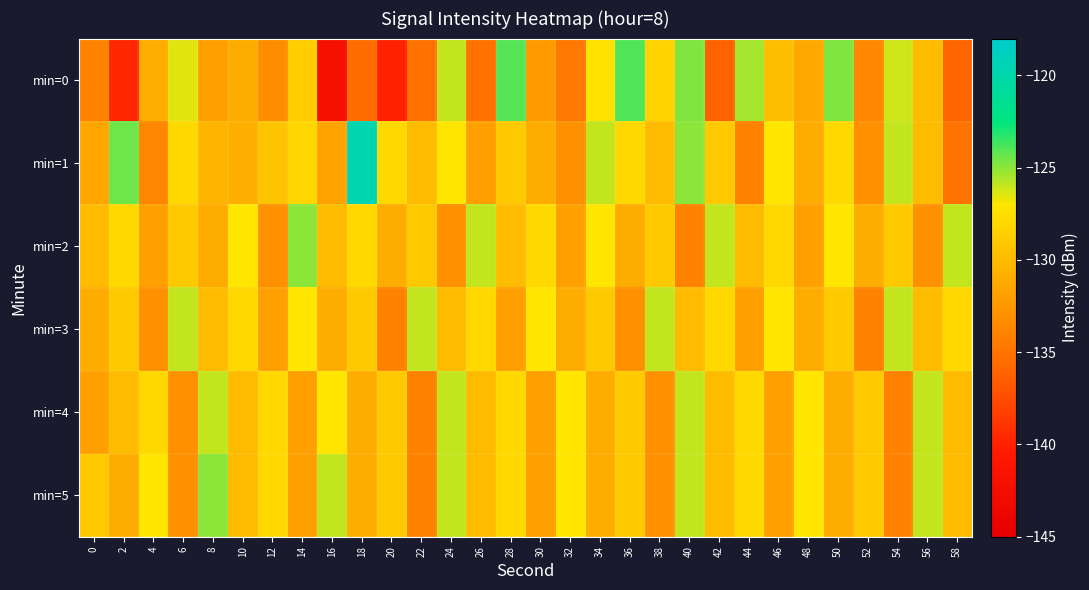

Reading left to right, list all the values displayed in this chart.

min=0: 0=-134.0	2=-139.7	4=-131.0	6=-126.5	8=-131.9	10=-131.0	12=-133.3	14=-128.8	16=-142.1	18=-135.5	20=-140.0	22=-135.2	24=-125.9	26=-135.1	28=-124.1	30=-132.3	32=-134.7	34=-127.2	36=-124.0	38=-128.3	40=-124.8	42=-136.2	44=-125.4	46=-129.9	48=-131.2	50=-124.8	52=-133.6	54=-126.2	56=-130.0	58=-136.0
min=1: 0=-131.4	2=-124.5	4=-133.6	6=-128.0	8=-130.4	10=-130.8	12=-129.3	14=-128.1	16=-131.6	18=-119.6	20=-128.0	22=-130.0	24=-127.0	26=-132.0	28=-129.0	30=-131.0	32=-133.0	34=-126.0	36=-128.0	38=-130.0	40=-125.0	42=-129.0	44=-134.0	46=-127.0	48=-131.0	50=-128.0	52=-133.0	54=-126.0	56=-130.0	58=-135.0
min=2: 0=-130.0	2=-128.0	4=-132.0	6=-129.0	8=-131.0	10=-127.0	12=-133.0	14=-125.0	16=-130.0	18=-128.0	20=-131.0	22=-129.0	24=-133.0	26=-126.0	28=-130.0	30=-128.0	32=-132.0	34=-127.0	36=-131.0	38=-129.0	40=-134.0	42=-126.0	44=-130.0	46=-128.0	48=-132.0	50=-127.0	52=-131.0	54=-129.0	56=-133.0	58=-126.0
min=3: 0=-131.0	2=-129.0	4=-133.0	6=-126.0	8=-130.0	10=-128.0	12=-132.0	14=-127.0	16=-131.0	18=-129.0	20=-134.0	22=-126.0	24=-130.0	26=-128.0	28=-132.0	30=-127.0	32=-131.0	34=-129.0	36=-133.0	38=-126.0	40=-130.0	42=-128.0	44=-132.0	46=-127.0	48=-131.0	50=-129.0	52=-134.0	54=-126.0	56=-130.0	58=-128.0
min=4: 0=-132.0	2=-130.0	4=-128.0	6=-133.0	8=-126.0	10=-130.0	12=-128.0	14=-132.0	16=-127.0	18=-131.0	20=-129.0	22=-134.0	24=-126.0	26=-130.0	28=-128.0	30=-132.0	32=-127.0	34=-131.0	36=-129.0	38=-133.0	40=-126.0	42=-130.0	44=-128.0	46=-132.0	48=-127.0	50=-131.0	52=-129.0	54=-134.0	56=-126.0	58=-130.0
min=5: 0=-129.0	2=-131.0	4=-127.0	6=-133.0	8=-125.0	10=-130.0	12=-128.0	14=-132.0	16=-126.0	18=-131.0	20=-129.0	22=-134.0	24=-126.0	26=-130.0	28=-128.0	30=-132.0	32=-127.0	34=-131.0	36=-129.0	38=-133.0	40=-126.0	42=-130.0	44=-128.0	46=-132.0	48=-127.0	50=-131.0	52=-129.0	54=-134.0	56=-126.0	58=-130.0